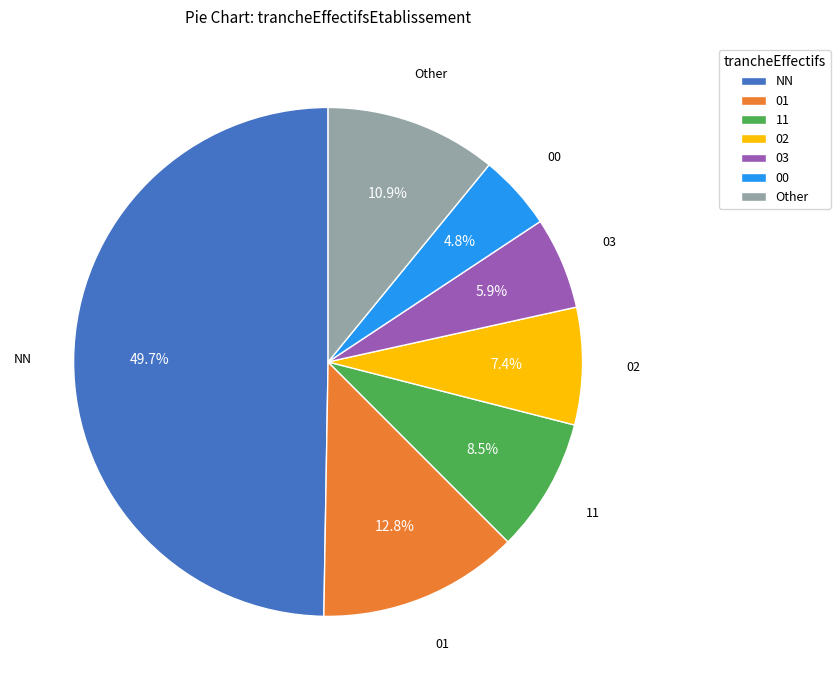

To the nearest percent, what is the difference between the largest and smallest slice percentages?

45%